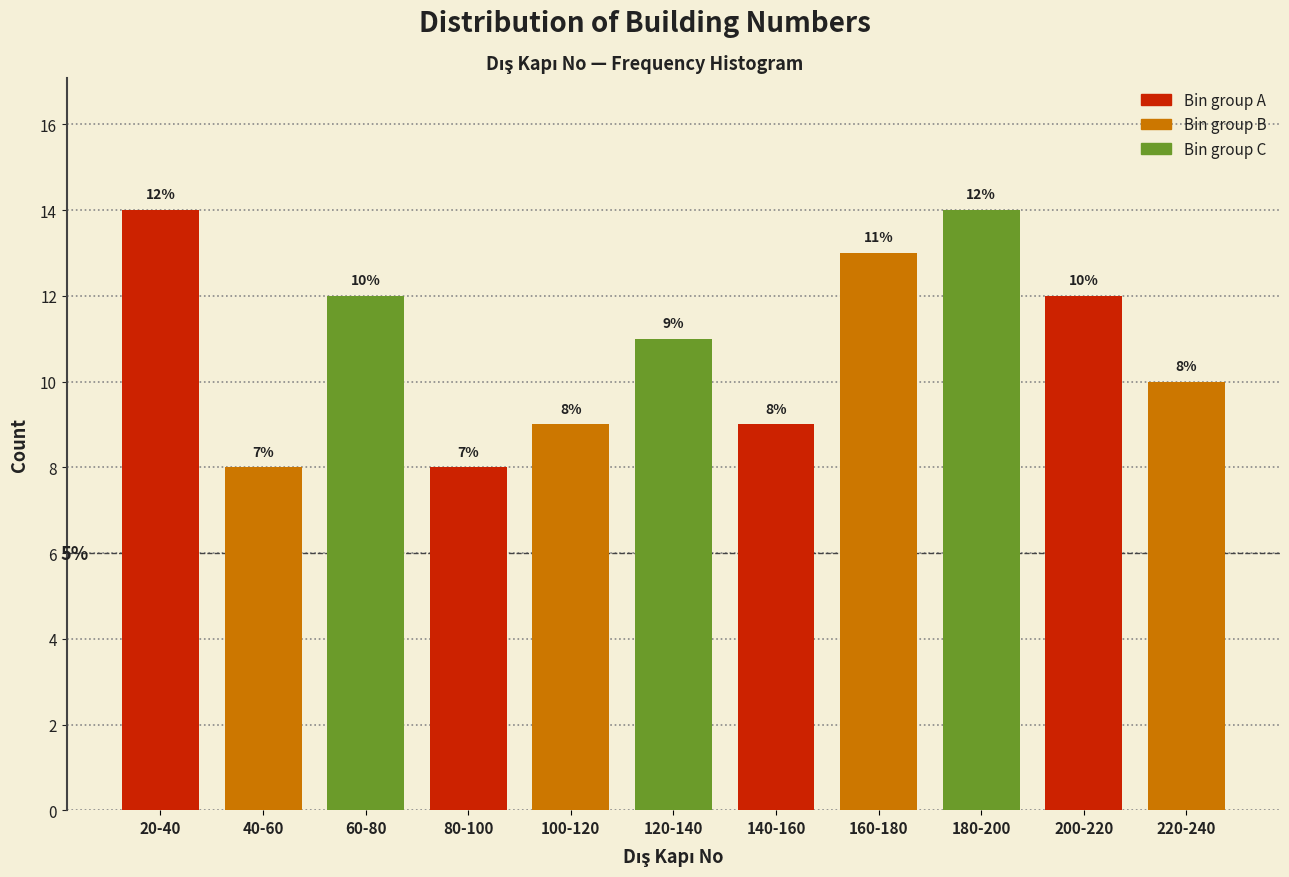

Reading left to right, list all the values displayed in this chart.

20-40=14	40-60=8	60-80=12	80-100=8	100-120=9	120-140=11	140-160=9	160-180=13	180-200=14	200-220=12	220-240=10